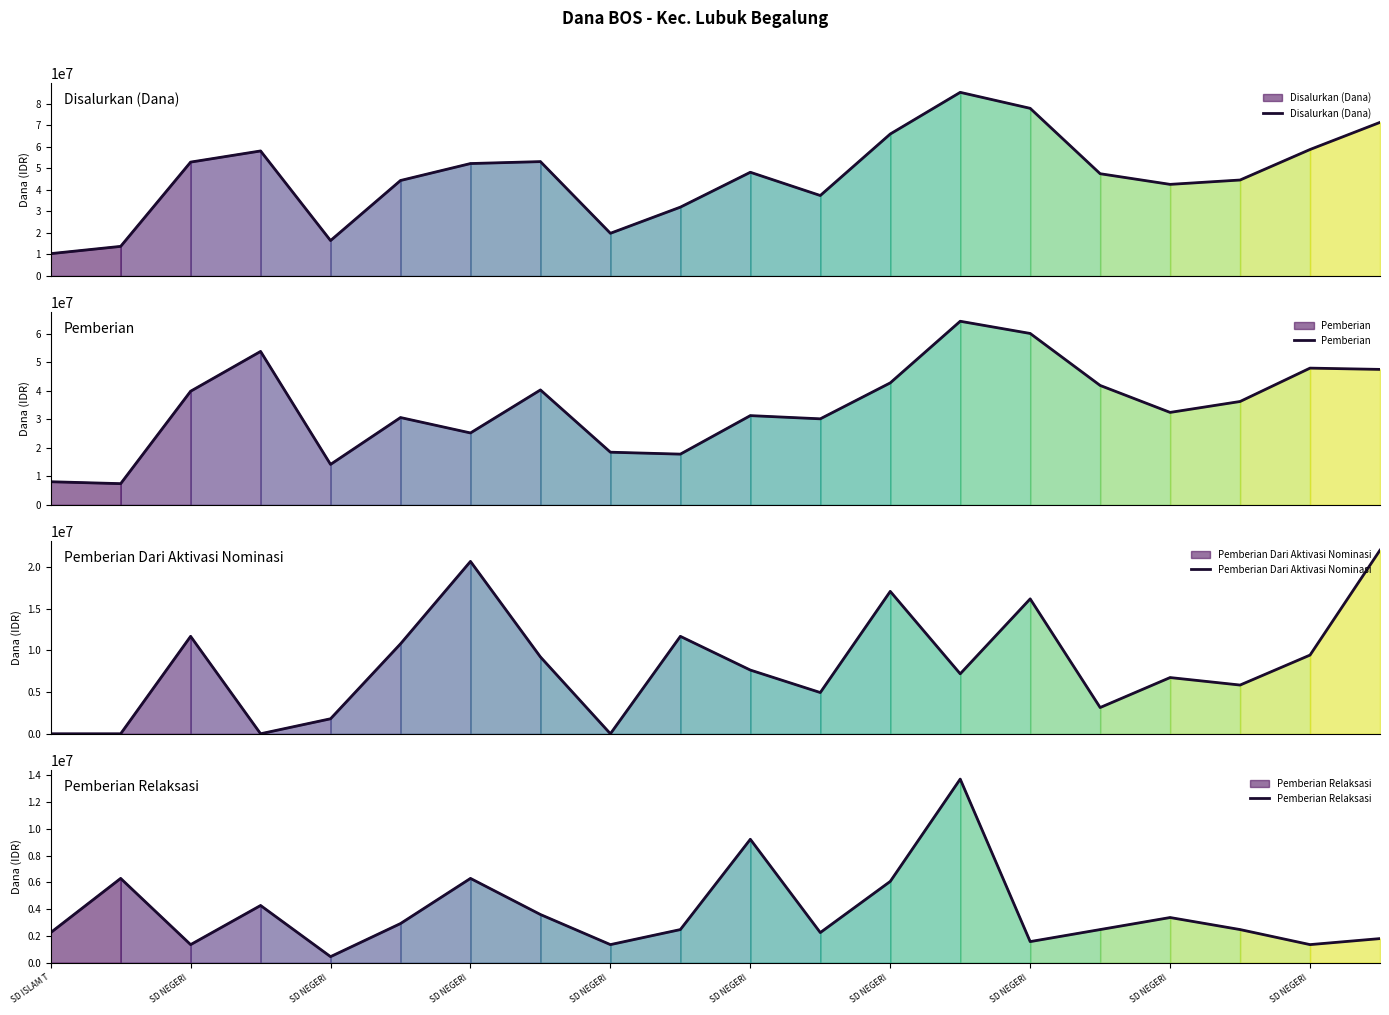

Rank the series by their maximum value, from highest to lowest.

Disalurkan (Dana), Pemberian, Pemberian Dari Aktivasi Nominasi, Pemberian Relaksasi